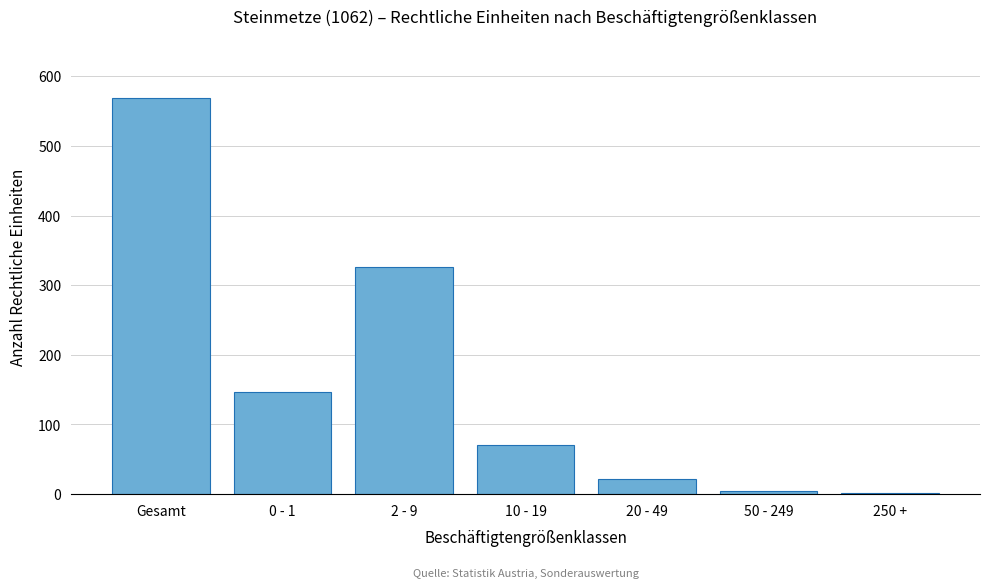

Reading left to right, transcribe all the data shown in this chart.

Gesamt=568	0 - 1=146	2 - 9=326	10 - 19=70	20 - 49=21	50 - 249=4	250 +=1